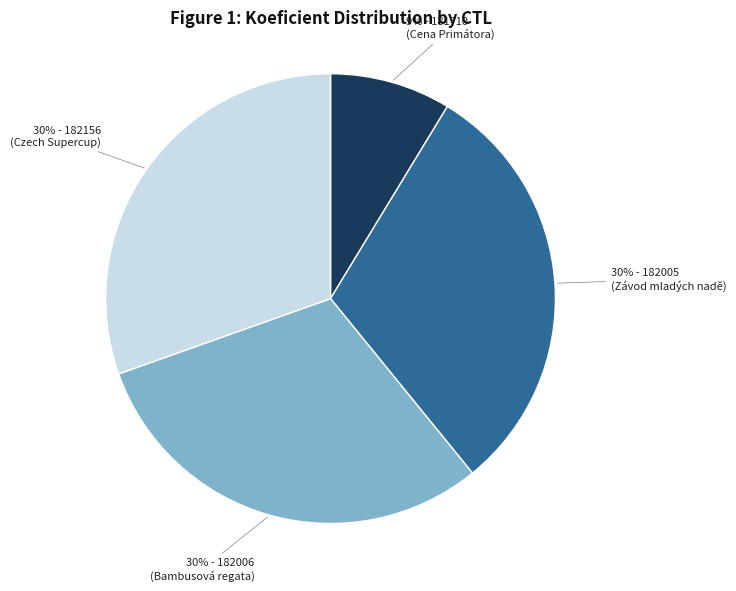

To the nearest percent, what is the average slice percentage?

25%